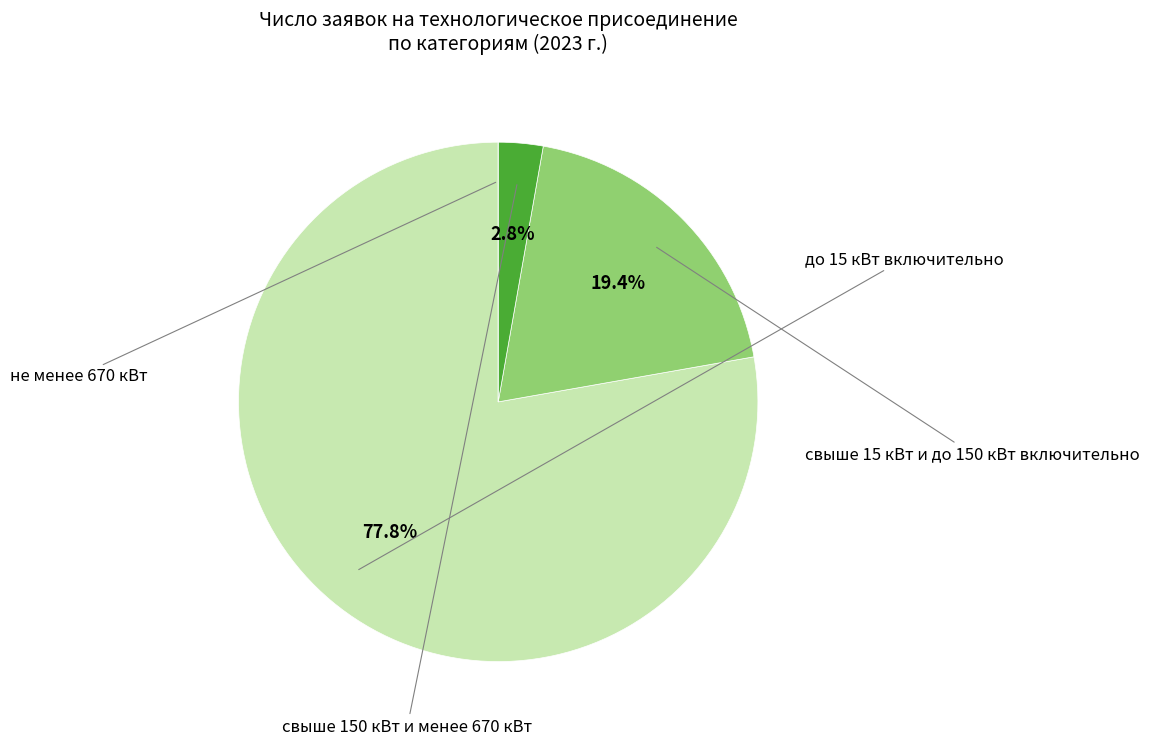

How many segments does this pie chart have?

4